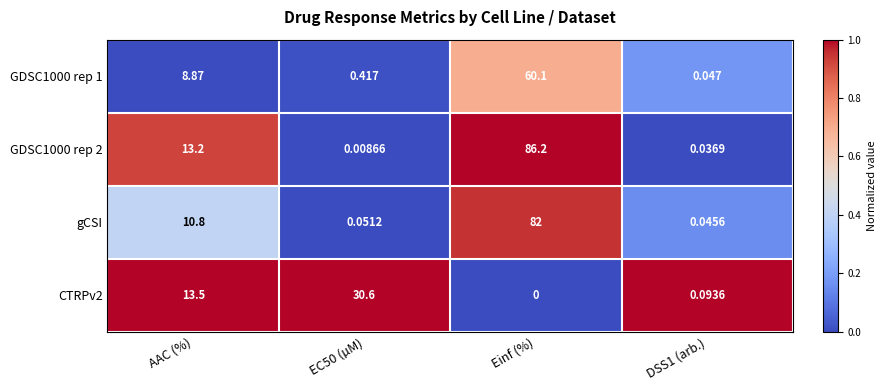

Which category has the lowest value across all series?

Einf (%)